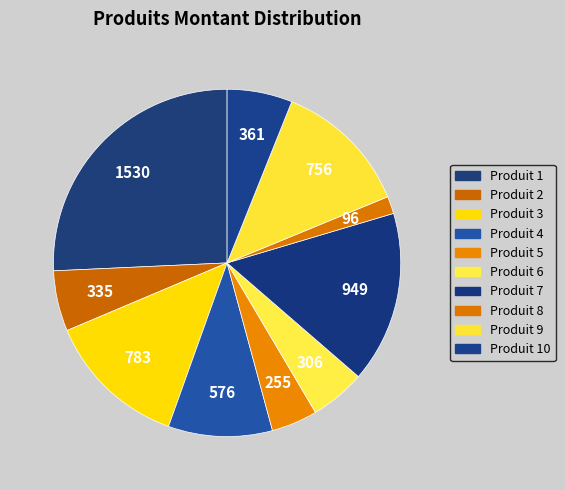

How many segments does this pie chart have?

10